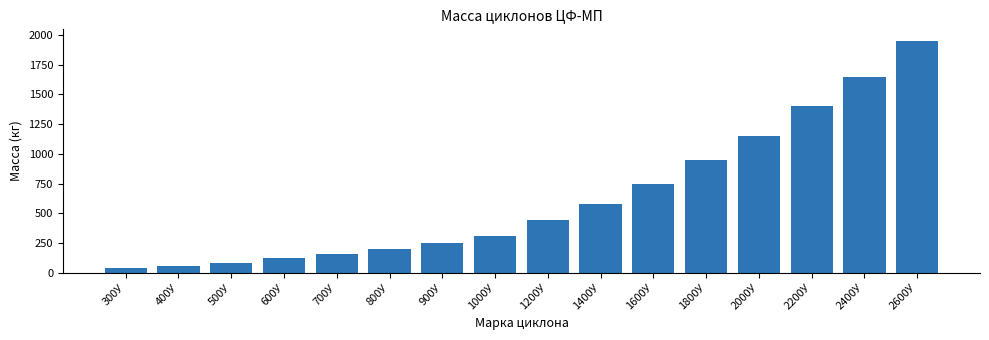

Reading left to right, what are all the values shown in this chart?

35	55	85	120	155	200	250	310	440	580	750	950	1150	1400	1650	1950